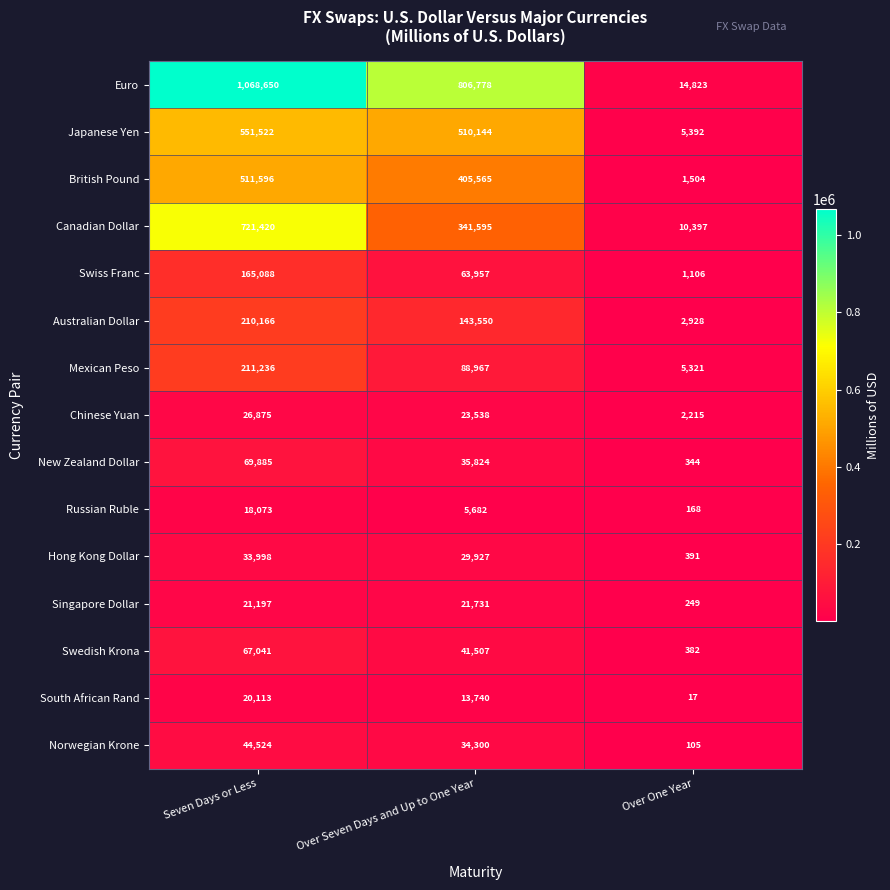

How many data points in Australian Dollar are less than 143550?

1